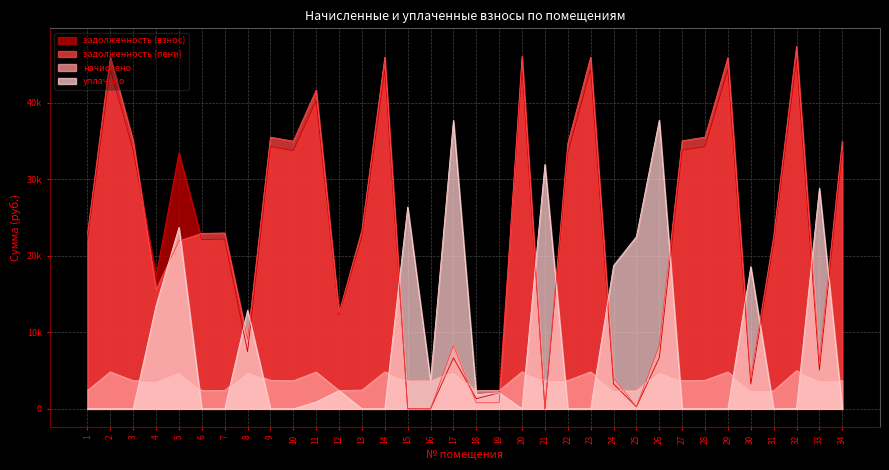

Which label corresponds to the smallest value in the chart?

16